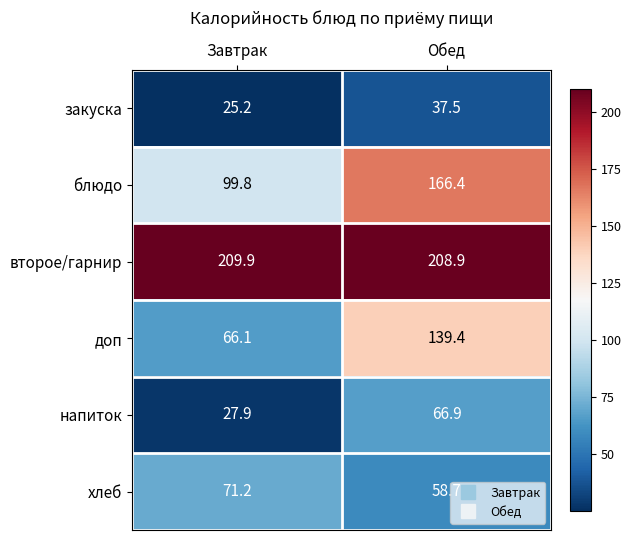

Count the number of data series in this chart.

6